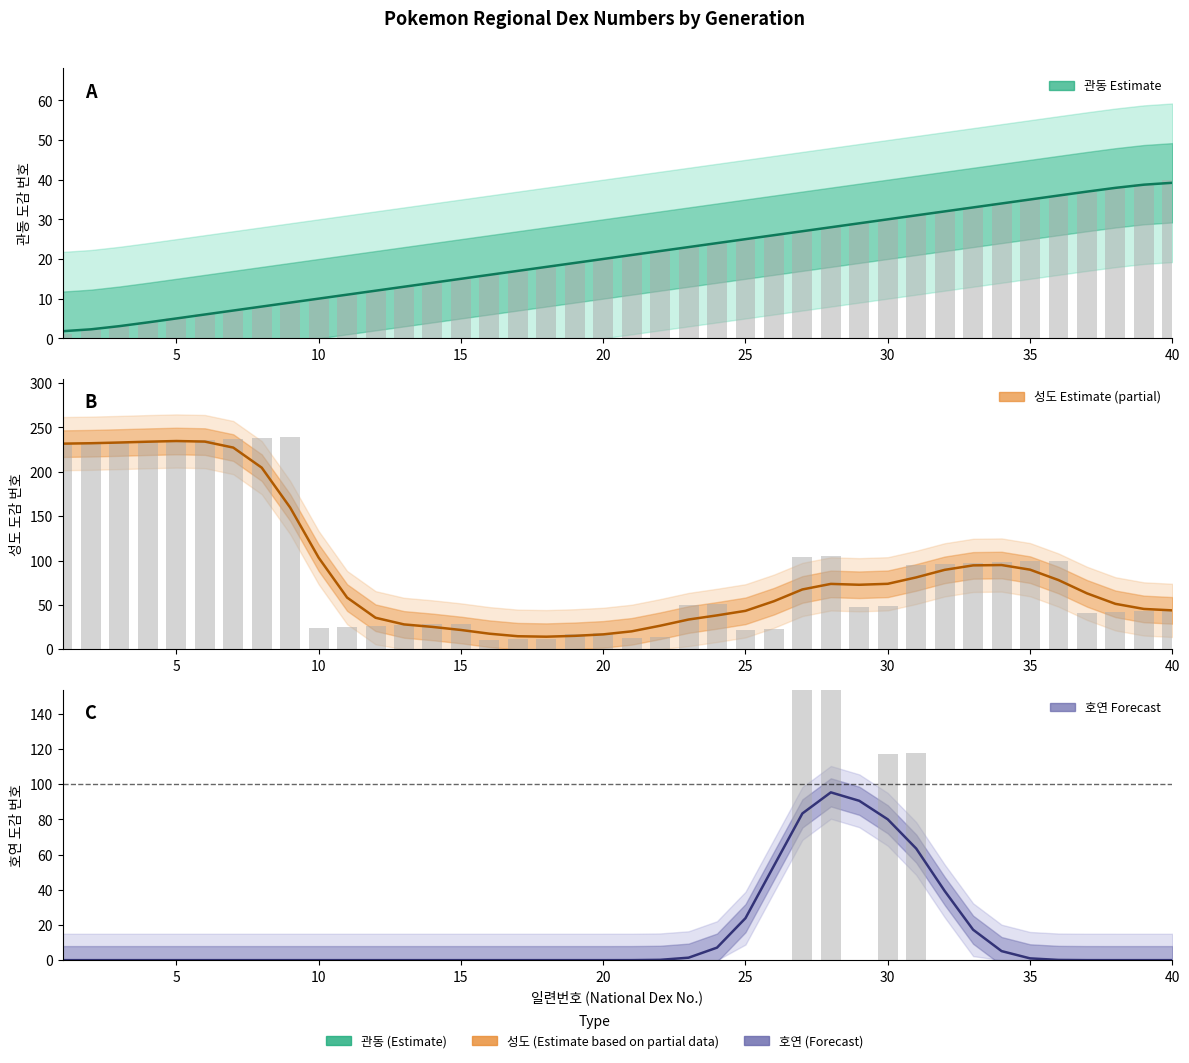

What is the highest value of the 호연 (Forecast) series?

95.4